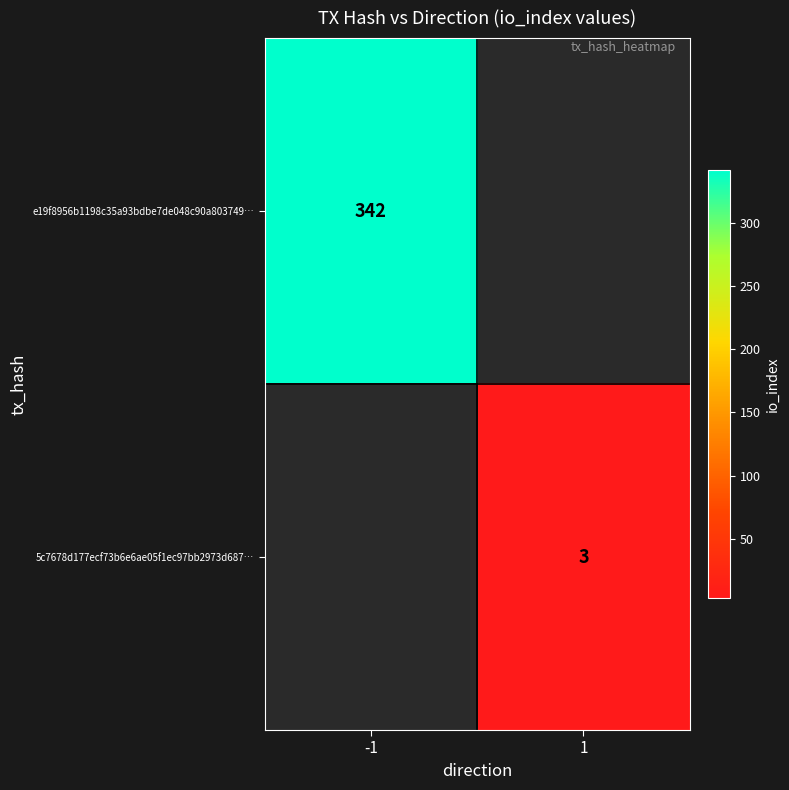

Is it true that e19f8956b1198c35a93bdbe7de048c90a803749… equals 342 at -1?

True